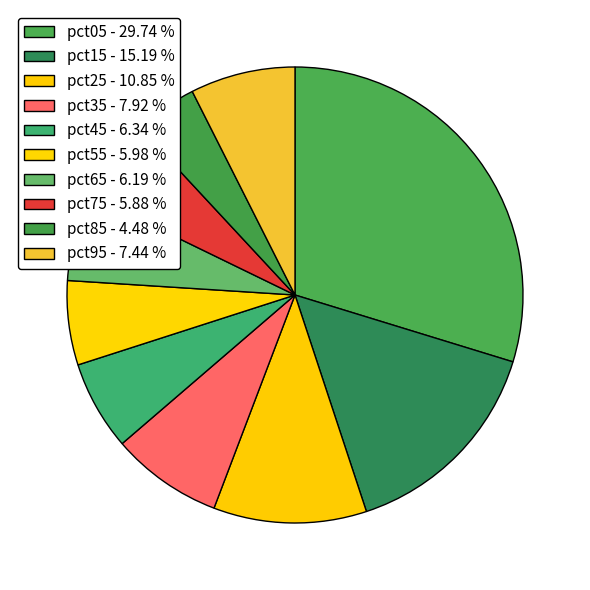

Is it true that pct85 is 4% of the pie?

True